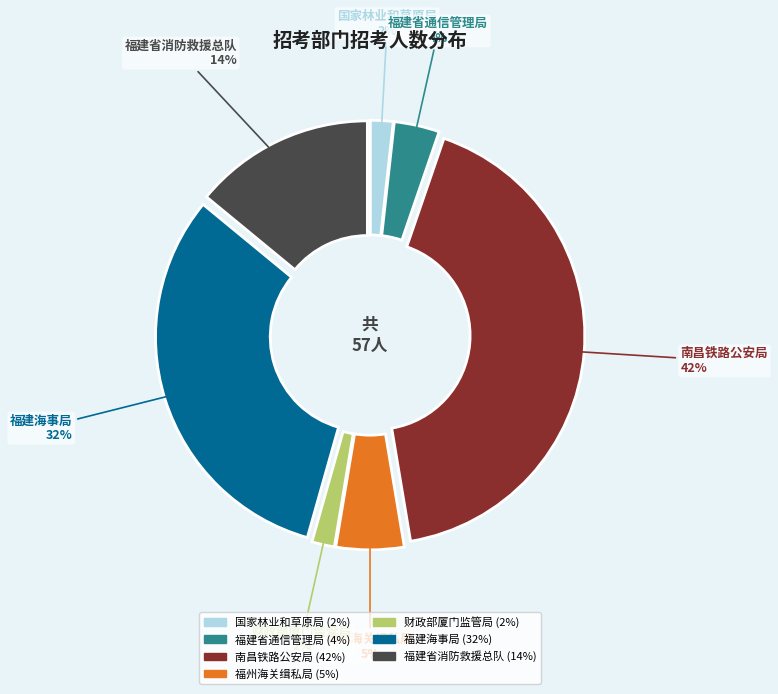

Combined, do 国家林业和草原局 and 福建海事局 account for over 50%?

No